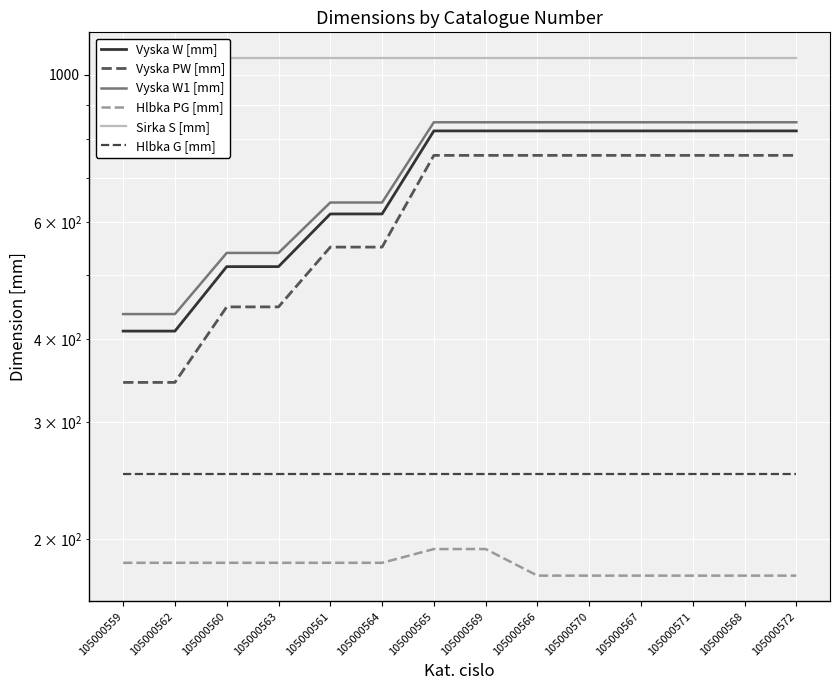

Is it true that Hlbka PG [mm] equals 105 at 105000563?

False